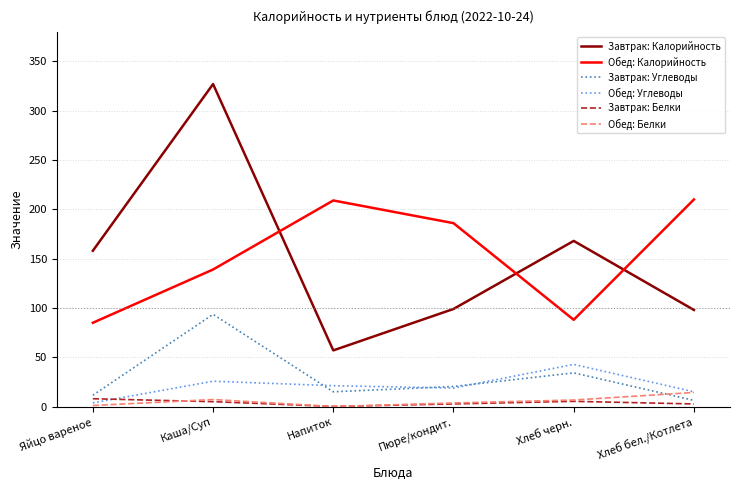

True or false: Завтрак: Белки and Обед: Калорийность cross at least once.

False